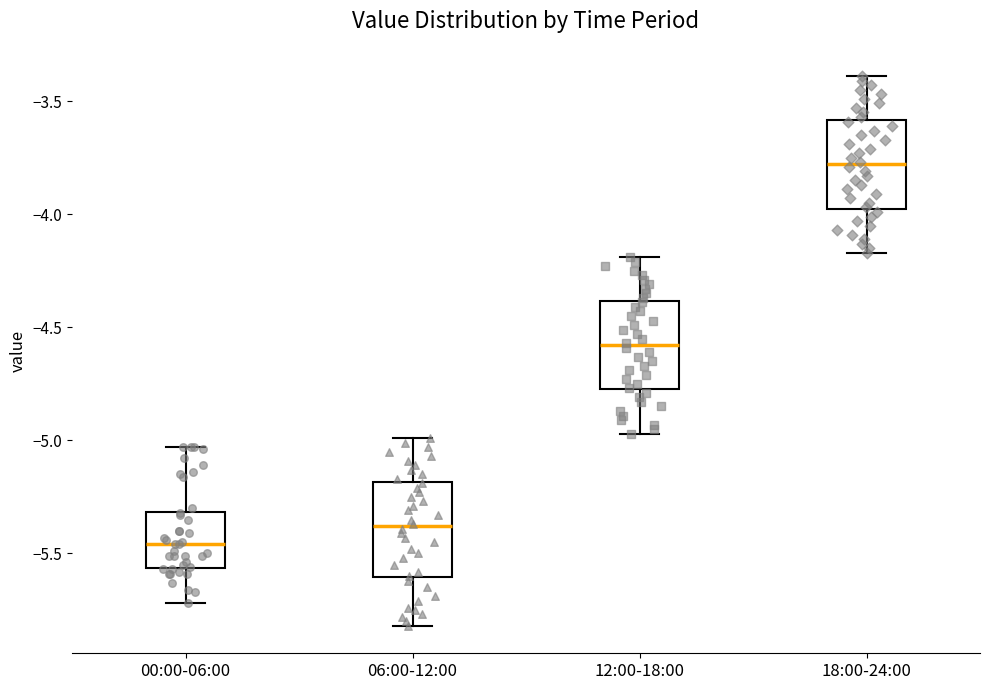

Where does the median line of the box for 12:00-18:00 sit on the y-axis? The values are not printed on the chart, so give them approximately, as read against the axis.

-4.60